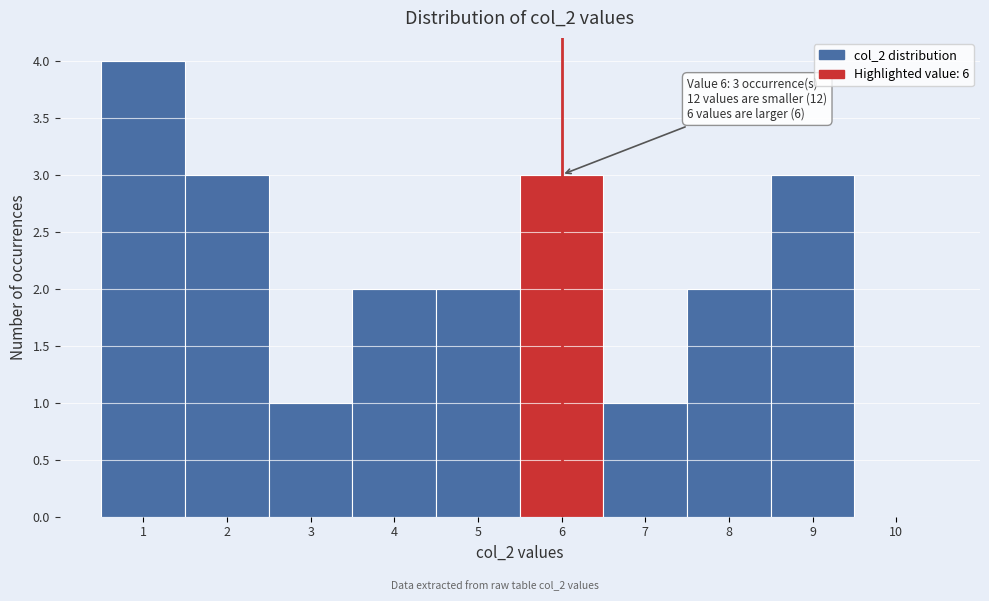

Over which range of the x-axis is the bar tallest?

0.5 to 1.5